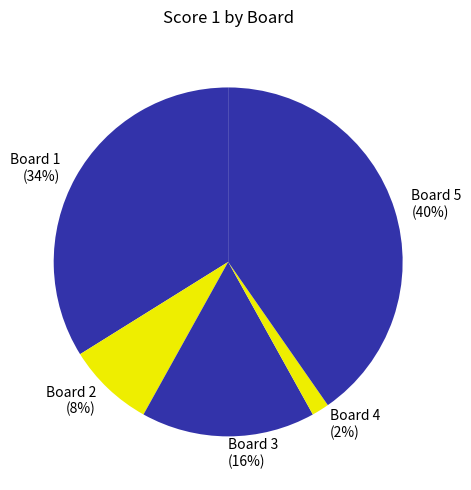

Is there a majority slice in this chart?

No